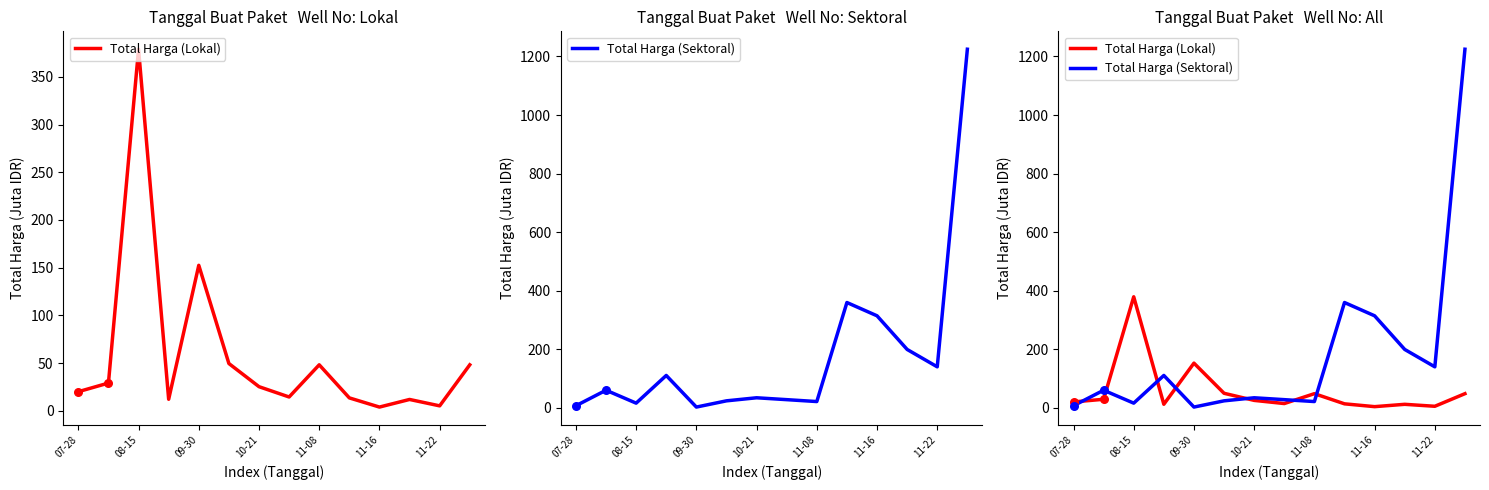

Which series has the largest total across all categories?

Total Harga (Sektoral)